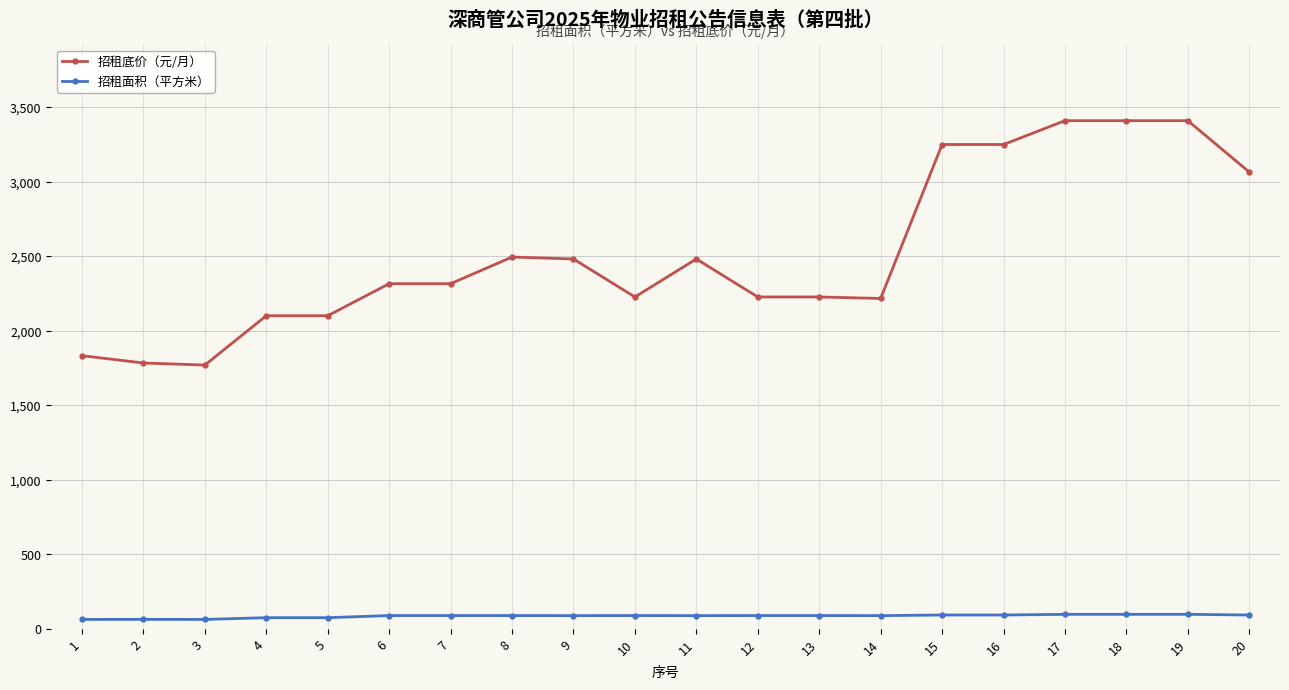

What is the average value of the 招租面积（平方米） series?

85.6